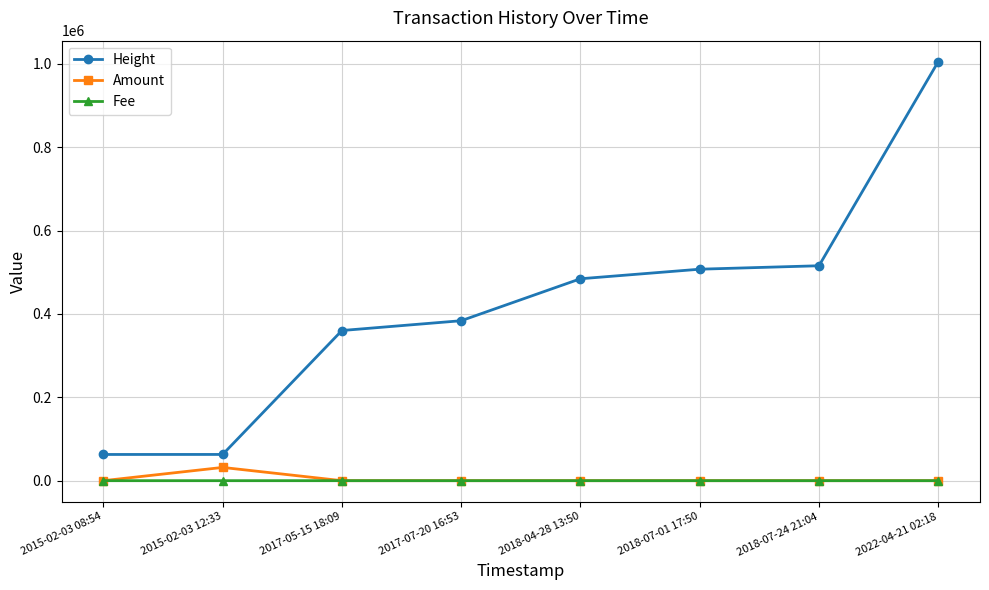

At how many categories does at least one series exceed 144003?

6